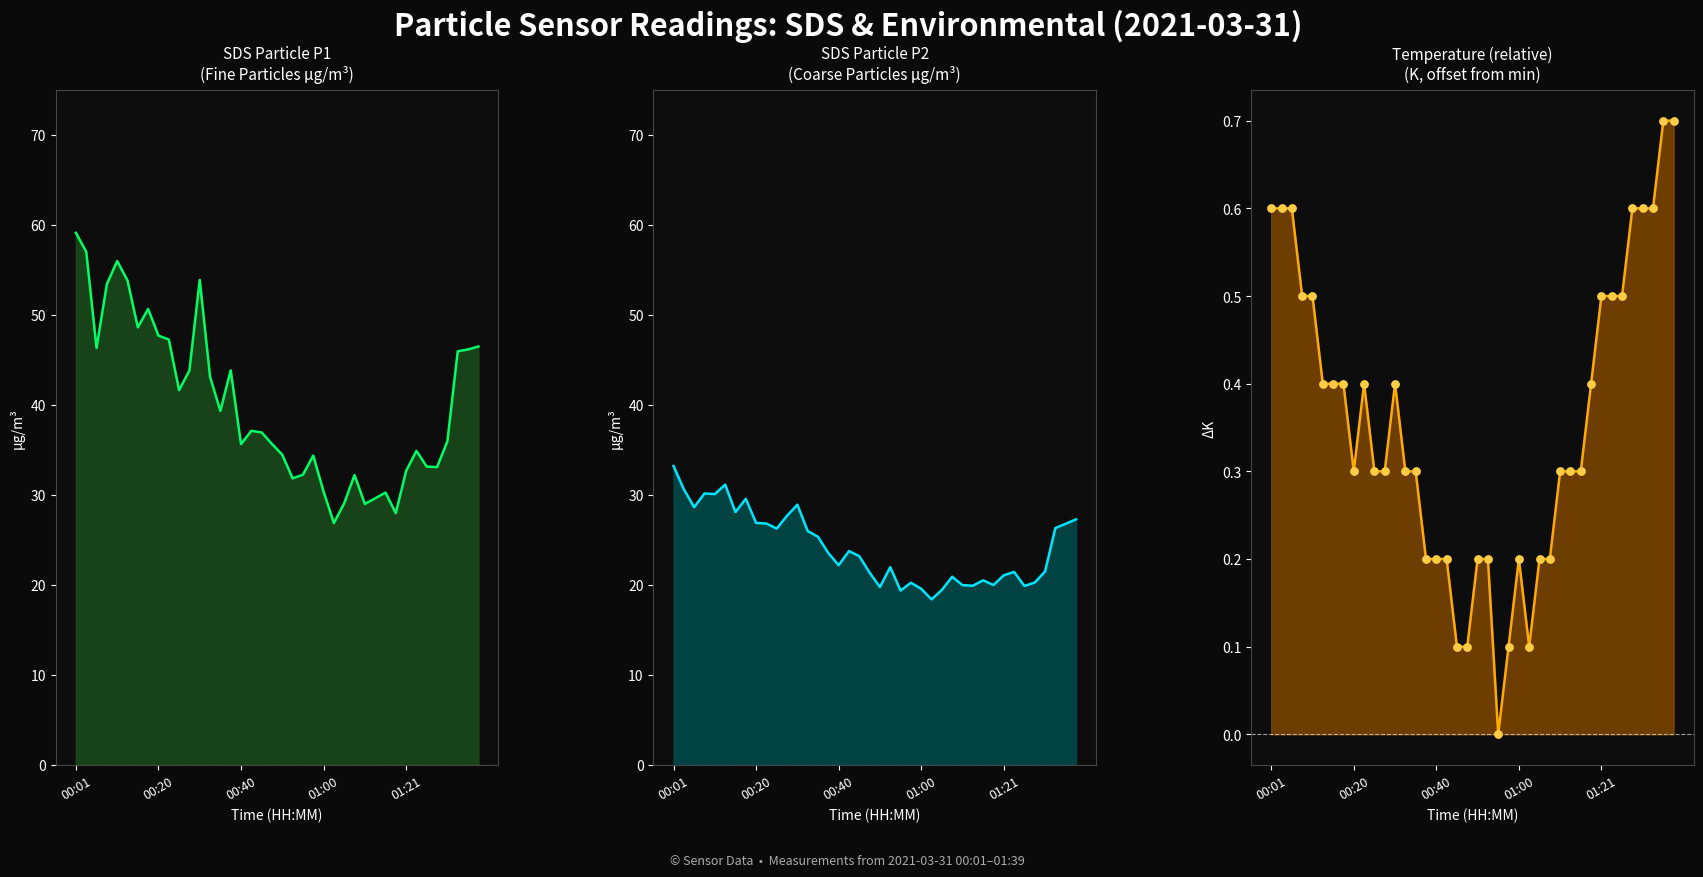

At how many categories does at least one series exceed 41?

18